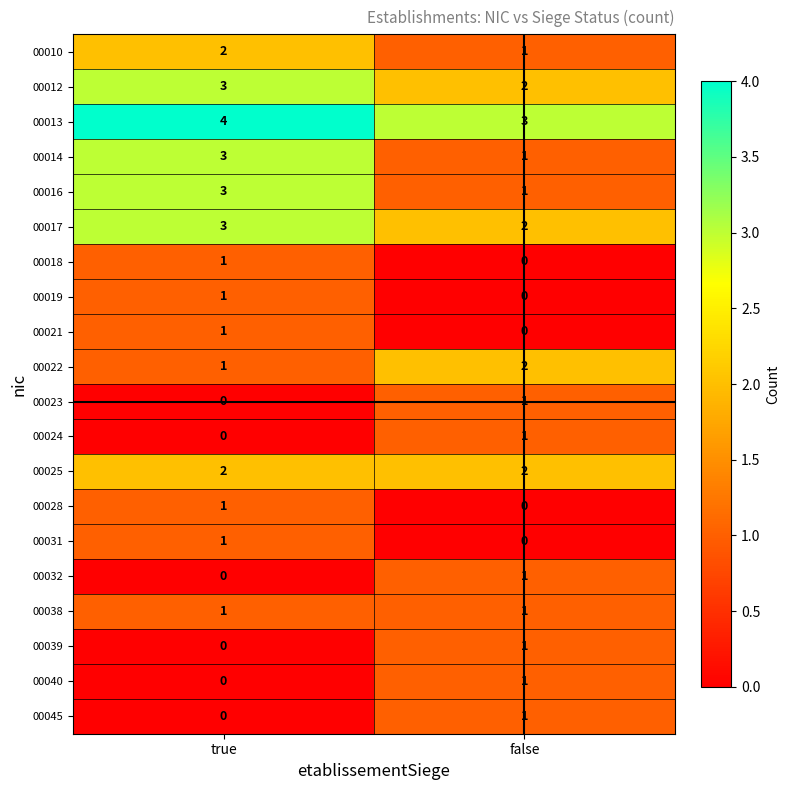

What is the sum of the 00022 values at false and true?

3